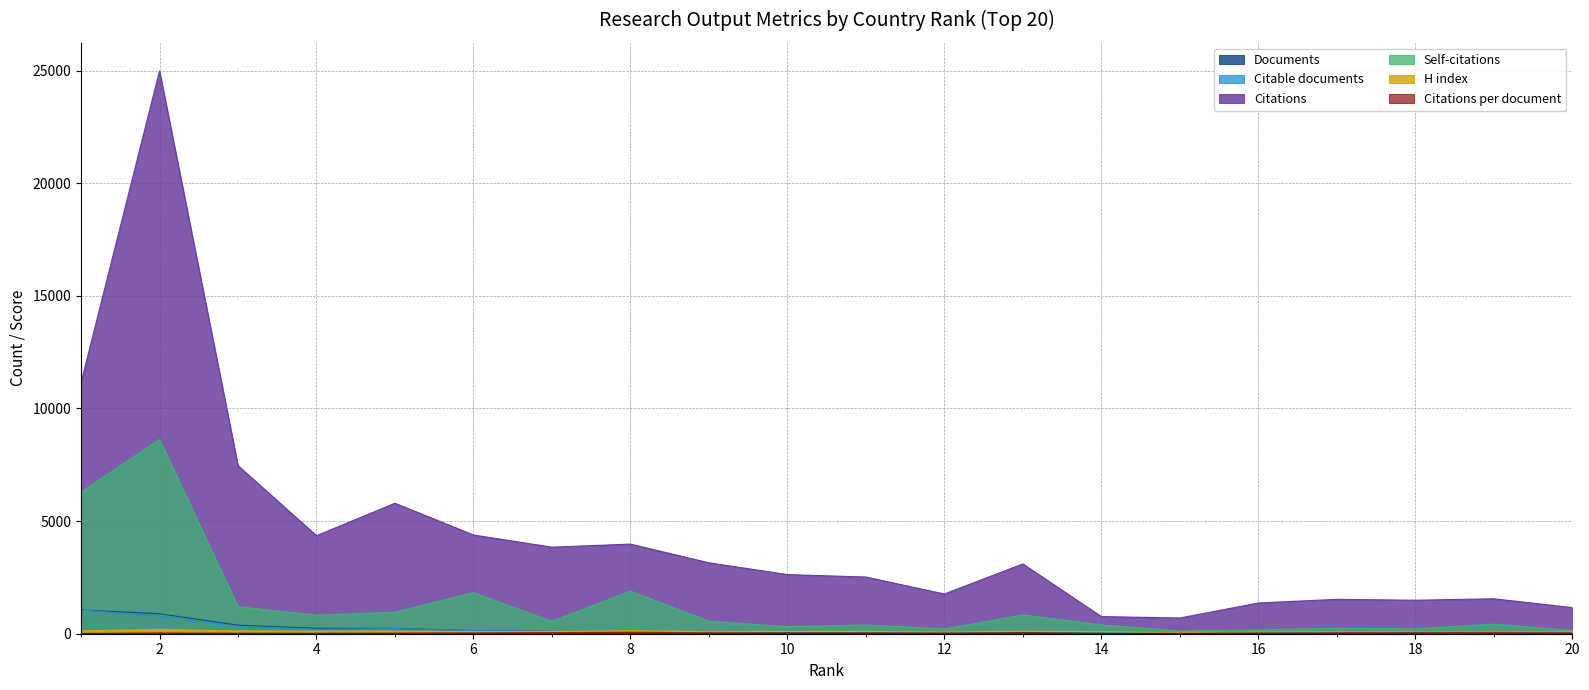

List the series in order of their peak value, highest first.

Citations, Self-citations, Documents, Citable documents, H index, Citations per document